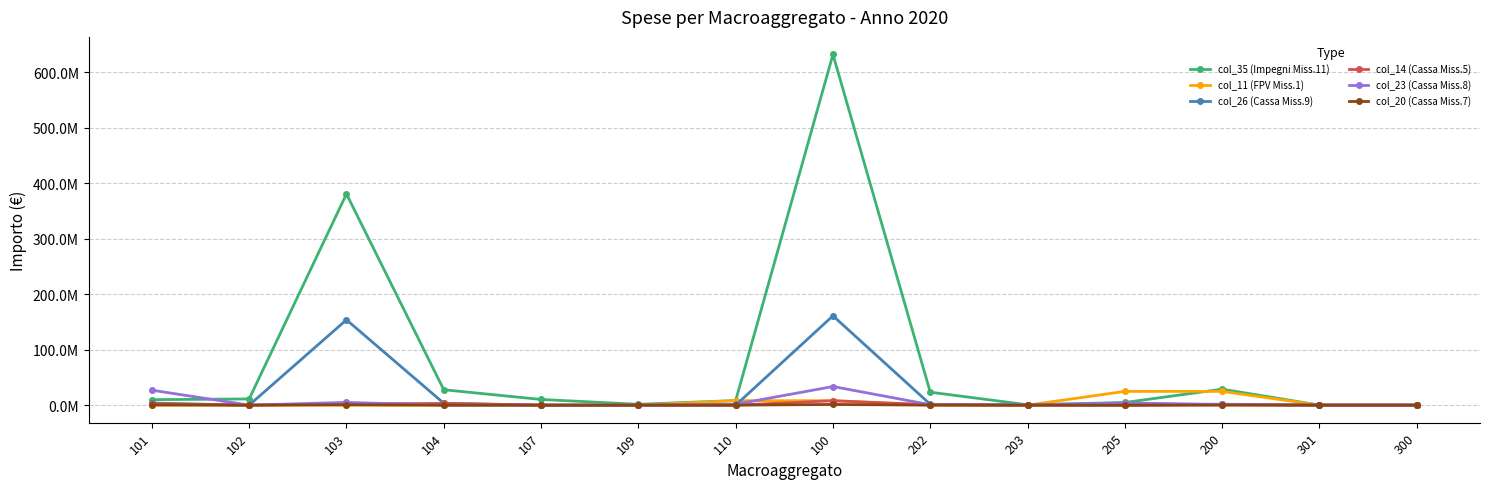

After their last crossing, which series has the higher values: col_11 (FPV Miss.1) or col_14 (Cassa Miss.5)?

col_14 (Cassa Miss.5)